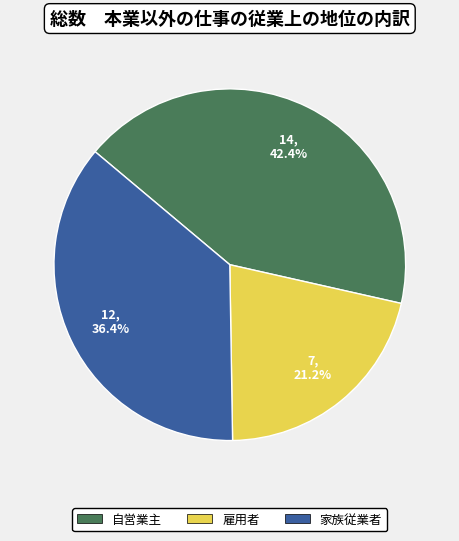

How many slices are in this pie chart?

3